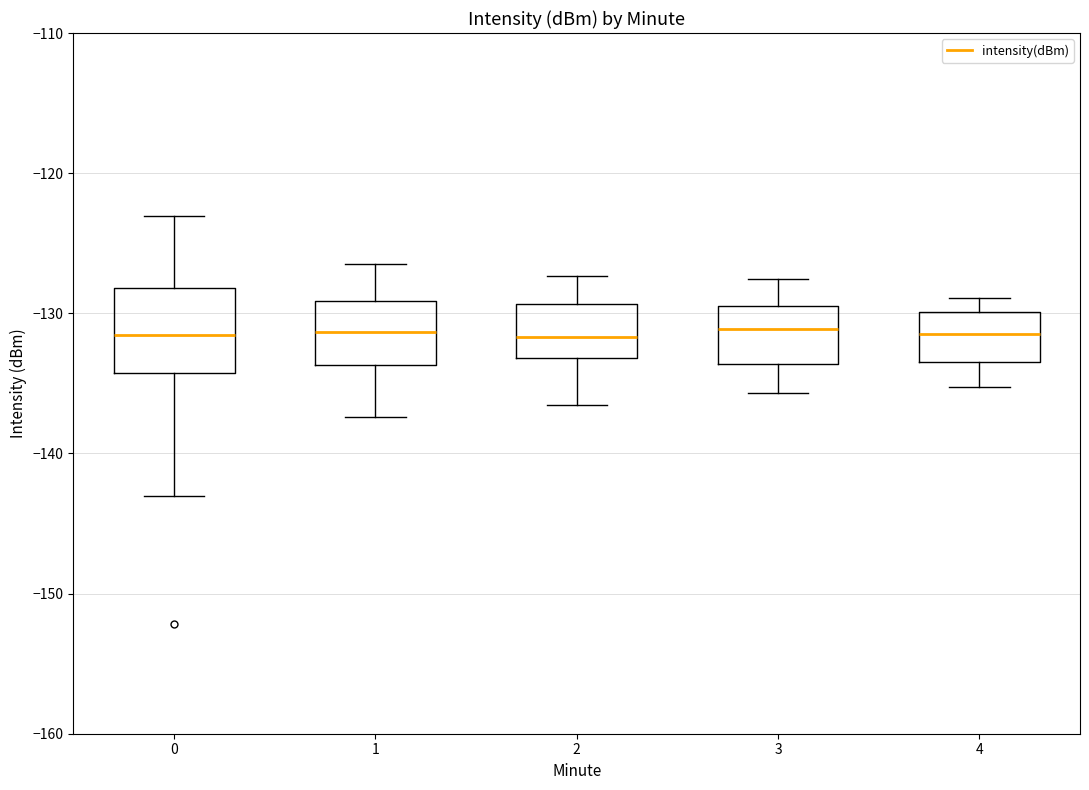

Where is the lower edge of the box at x = 1 on the y-axis? The values are not printed on the chart, so give them approximately, as read against the axis.

-134